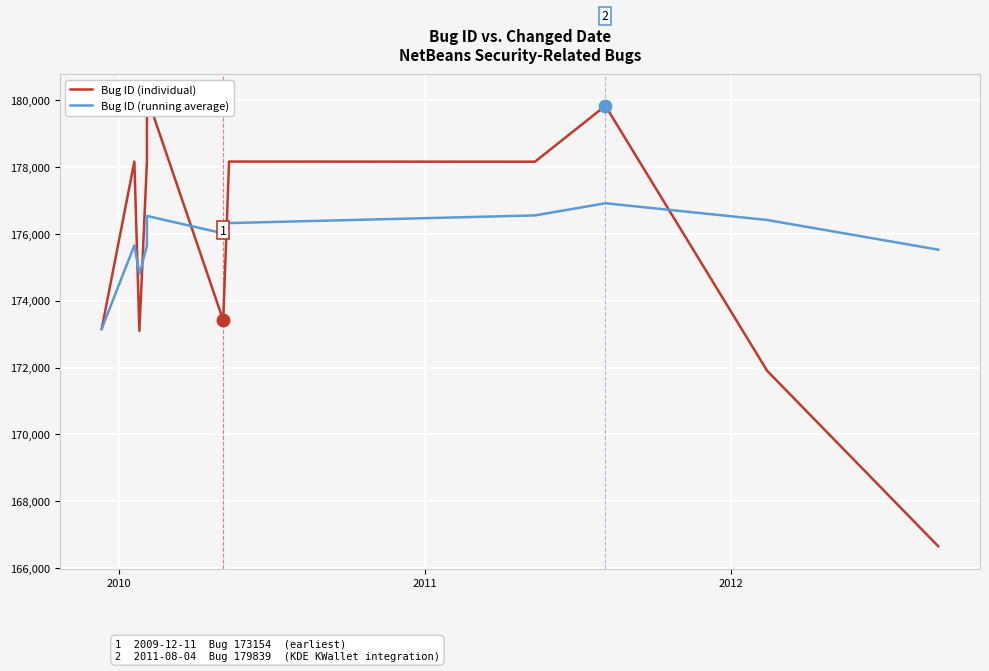

At how many categories does at least one series exceed 174434?

10